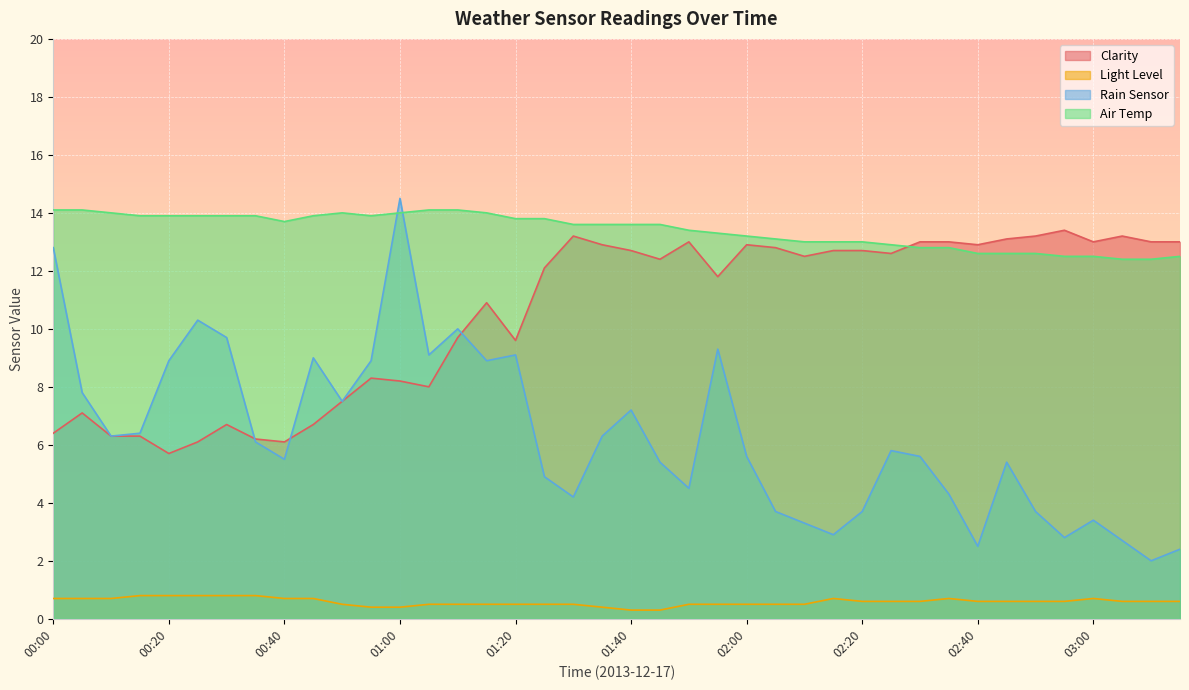

Count the Light Level values in the range 0 to 1.

40